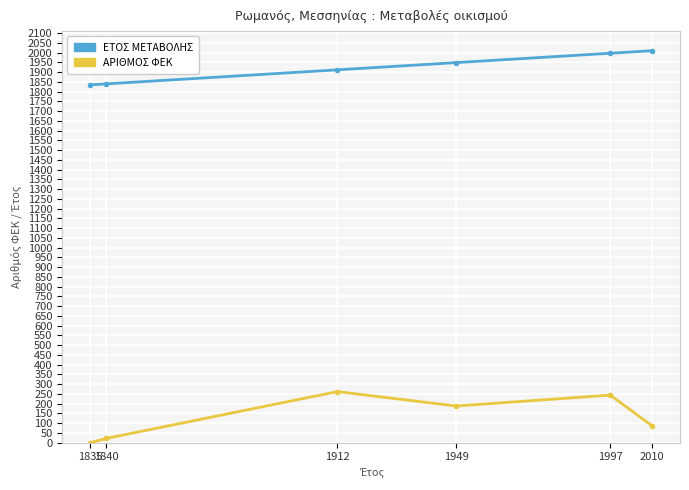

What is the sum of all ΕΤΟΣ ΜΕΤΑΒΟΛΗΣ values?

11543